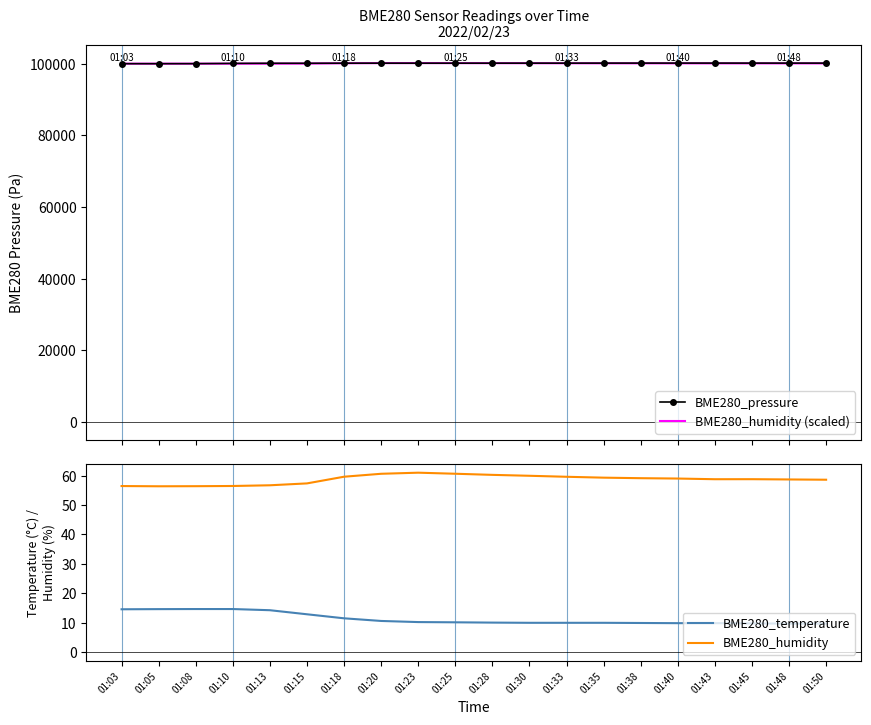

At which category is the sum across all series the highest?

01:23